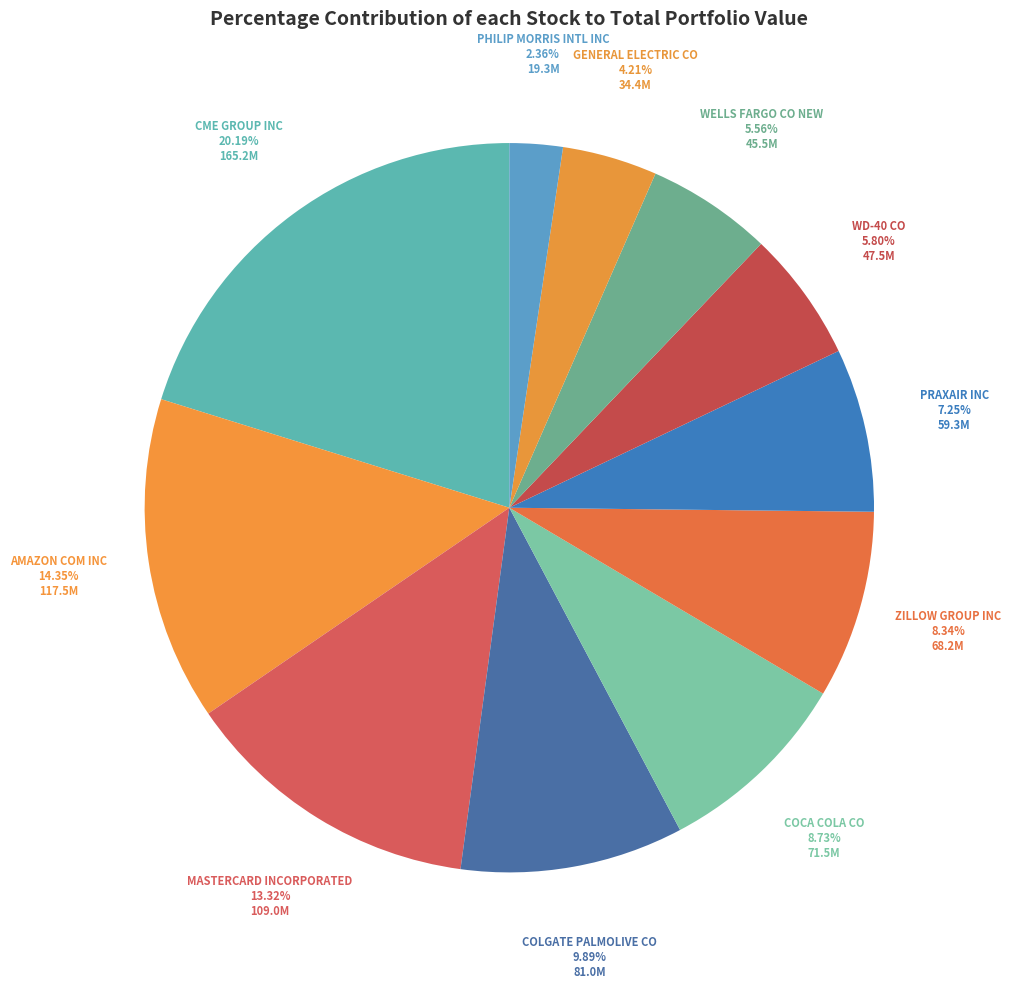

True or false: WELLS FARGO CO NEW accounts for 1% of the total.

False